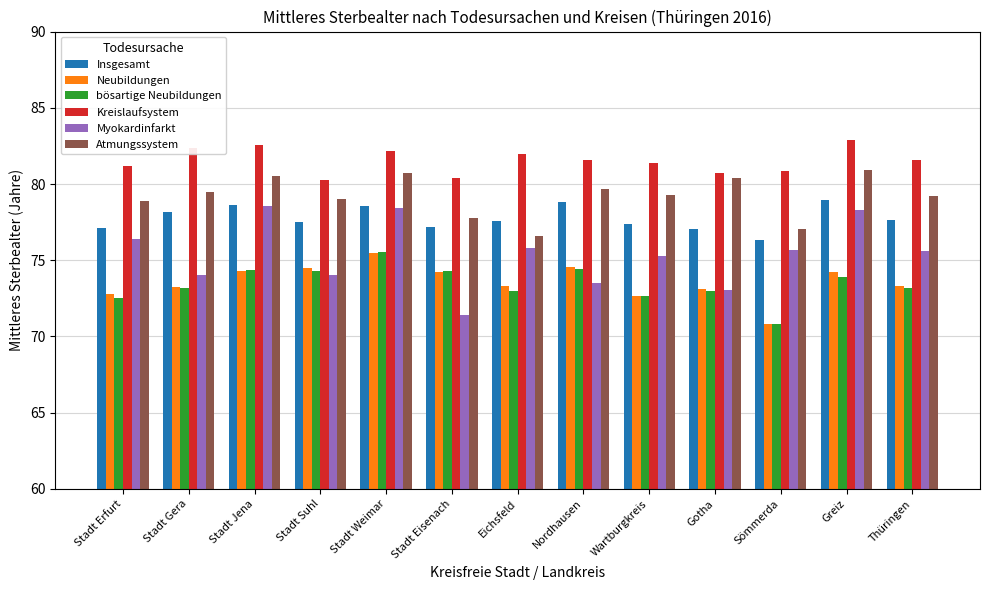

Count the number of data series in this chart.

6